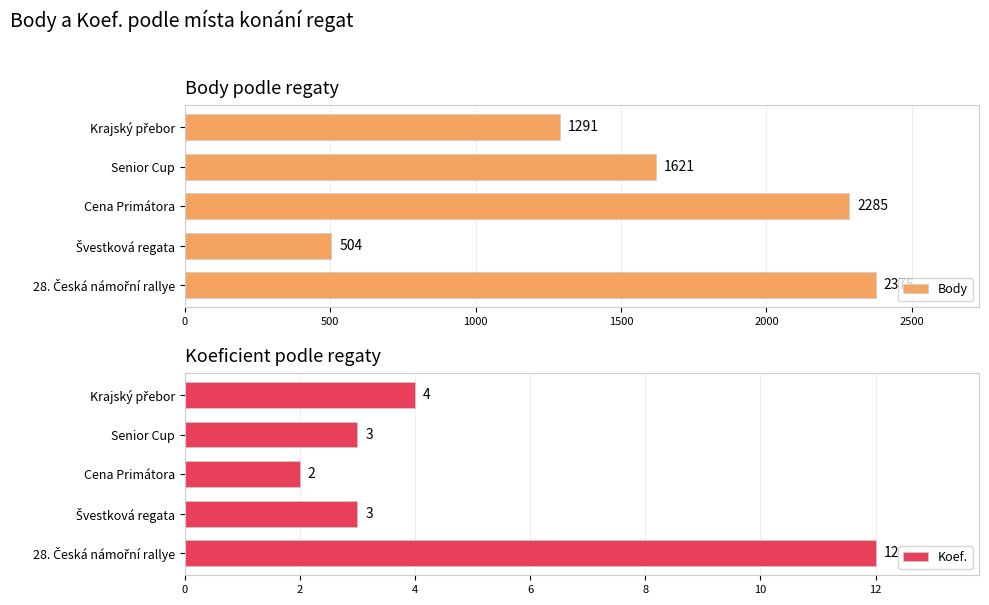

Which series has the widest spread of values?

Body